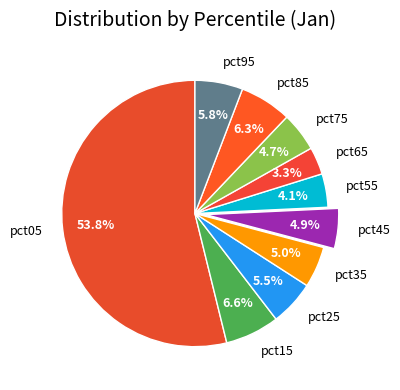

What is the largest slice in the pie chart?

pct05